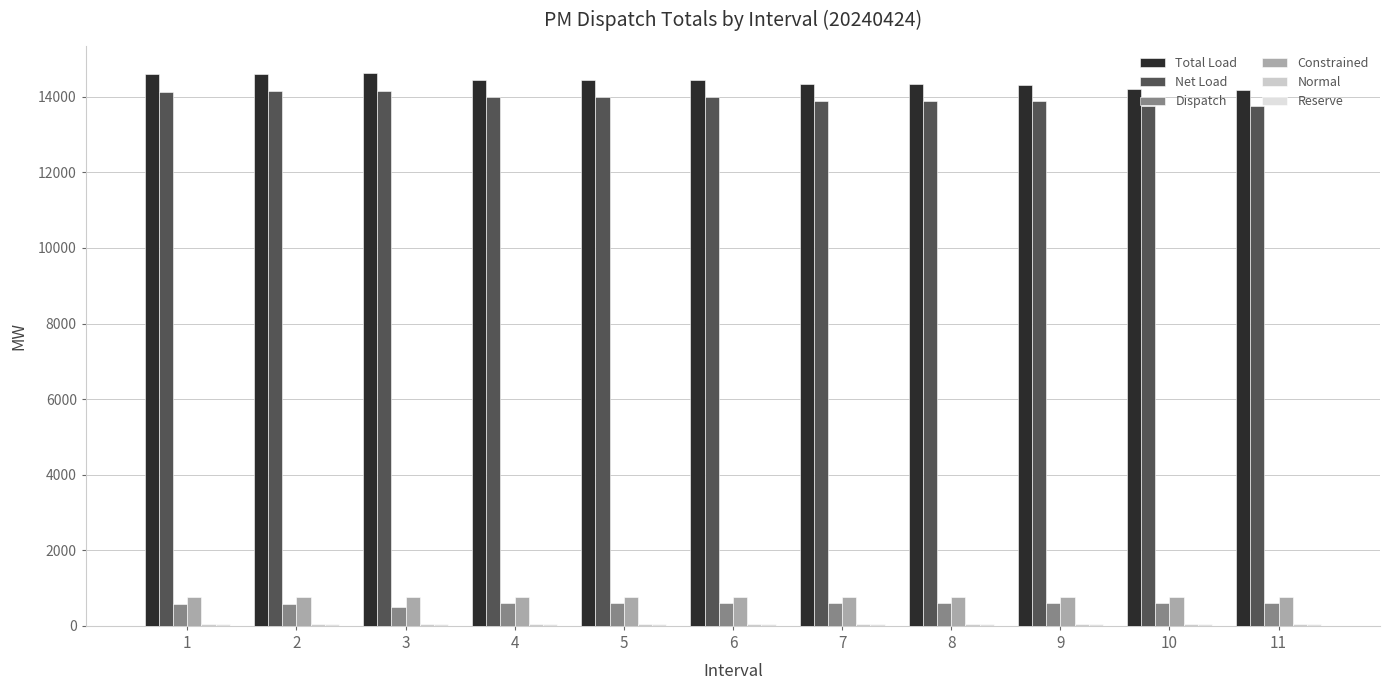

Reading right to left, what are all the values shown in this chart?

Total Load: 11=14187.9	10=14201.4	9=14317.4	8=14329.0	7=14335.5	6=14432.2	5=14442.1	4=14439.3	3=14623.7	2=14609.4	1=14601.5
Net Load: 11=13750.0	10=13762.8	9=13876.0	8=13887.4	7=13893.7	6=13985.5	5=13994.5	4=13991.0	3=14159.7	2=14146.1	1=14138.5
Dispatch: 11=612.5	10=612.5	9=612.5	8=612.5	7=612.5	6=612.5	5=612.5	4=612.5	3=511.4	2=573.2	1=587.5
Constrained: 11=753.5	10=753.5	9=753.5	8=753.5	7=753.5	6=753.5	5=753.5	4=753.5	3=753.5	2=753.5	1=753.5
Normal: 11=52.0	10=52.0	9=52.0	8=52.0	7=52.0	6=52.0	5=52.0	4=52.0	3=52.0	2=52.0	1=52.0
Reserve: 11=39.0	10=39.0	9=39.0	8=39.0	7=39.0	6=39.0	5=39.0	4=39.0	3=39.0	2=39.0	1=39.0